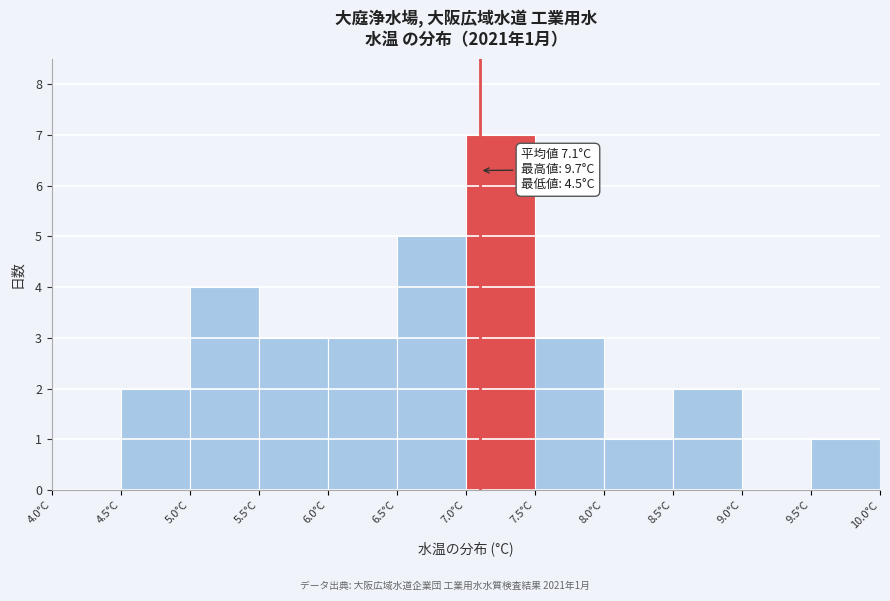

Over which range of the x-axis is the bar tallest?

7.0 to 7.5